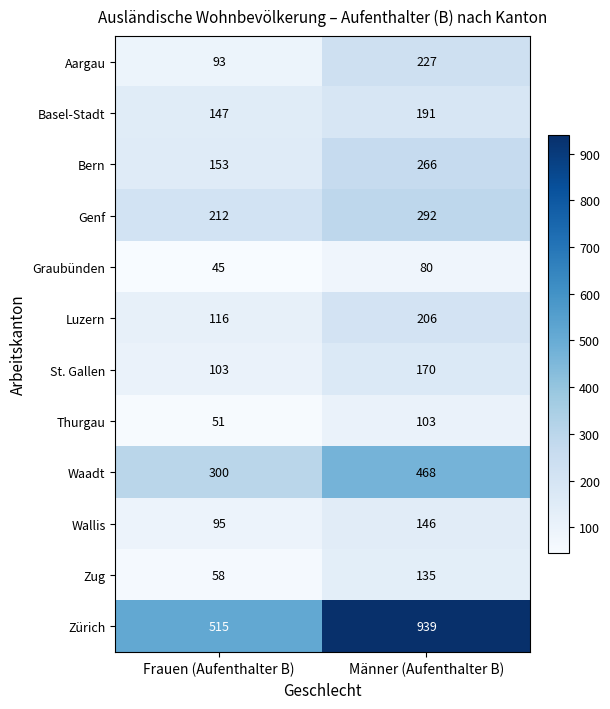

At which category is the sum across all series the highest?

Männer (Aufenthalter B)